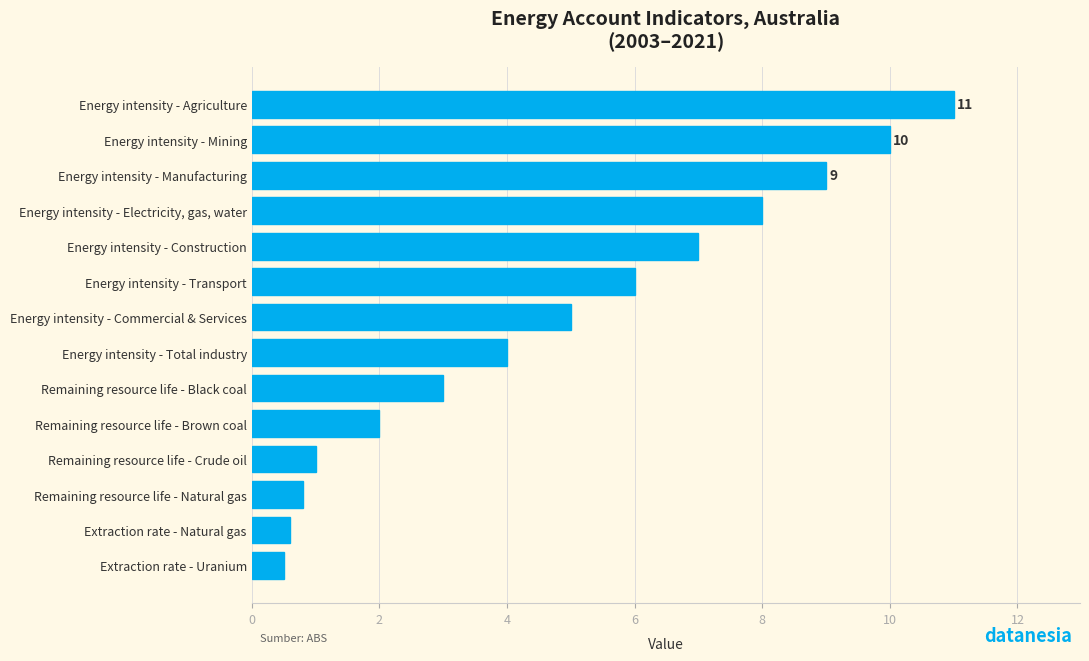

What is the difference between the maximum and minimum values?

10.5